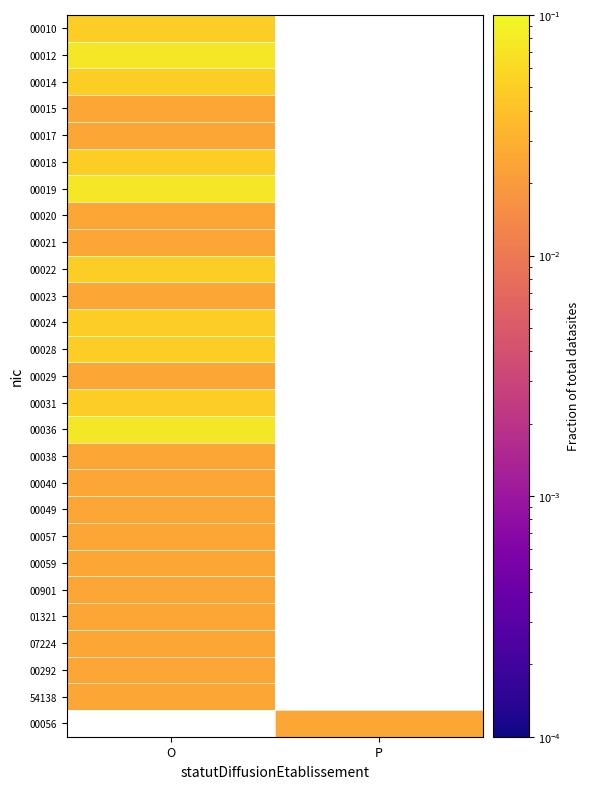

The 01321 series shows 0.0 at O. True or false?

False